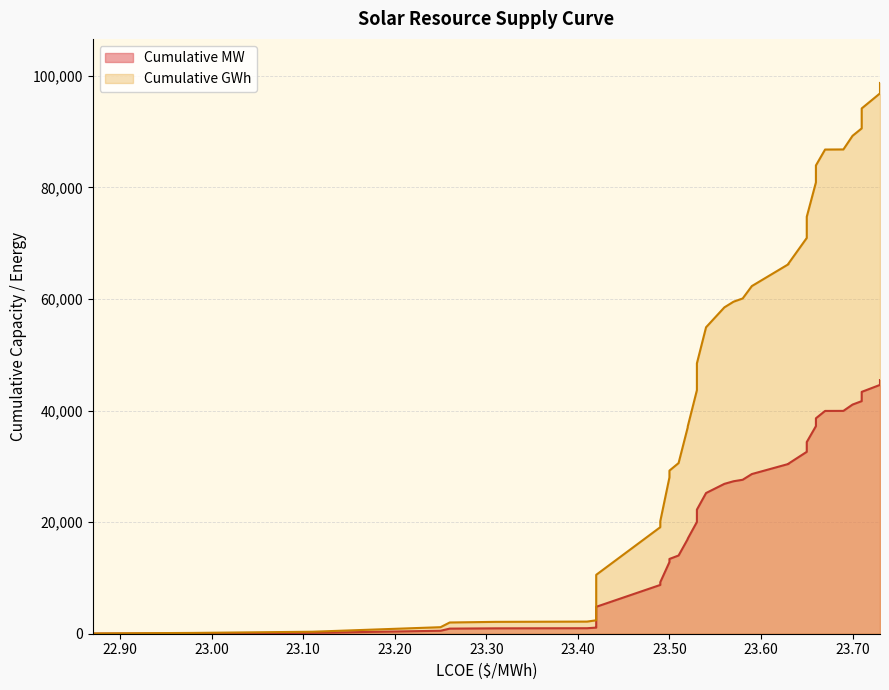

How many values in the Cumulative MW series are below 20469?

20